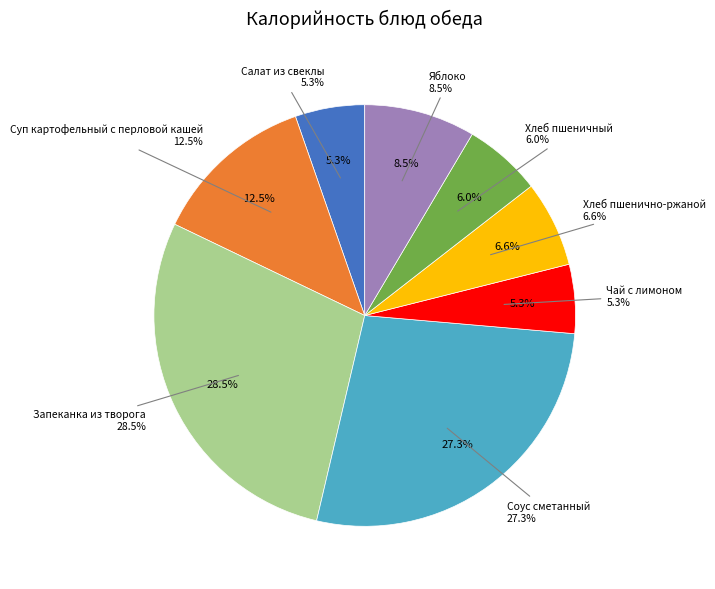

What is the total percentage of Салат из свеклы and Яблоко?

13.8%